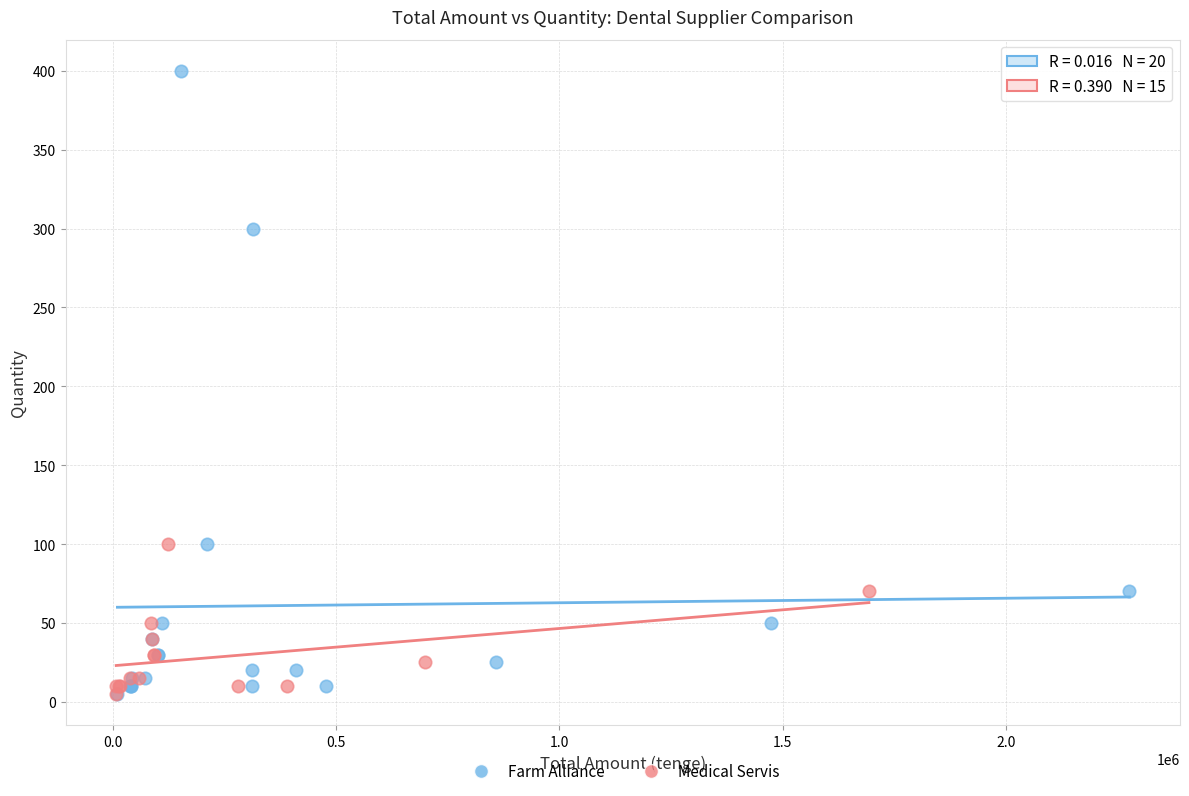

Which series contains the highest Y value?

Farm Alliance